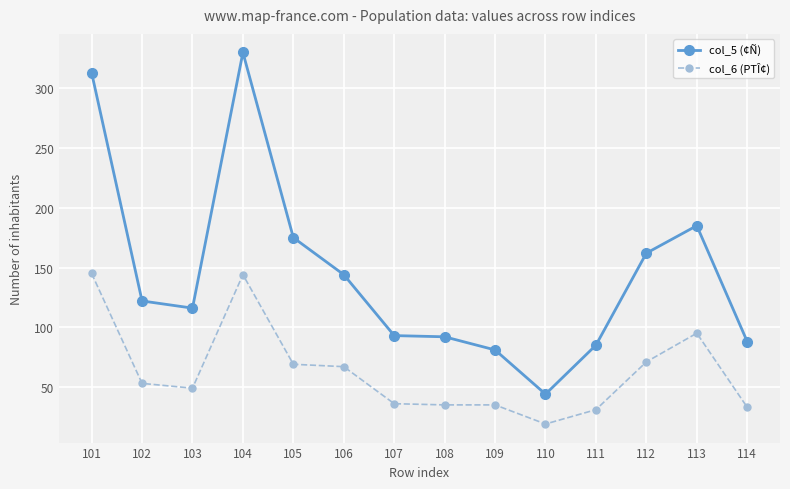

True or false: col_6 (PTÎ¢) and col_5 (¢Ñ) intersect in this chart.

False